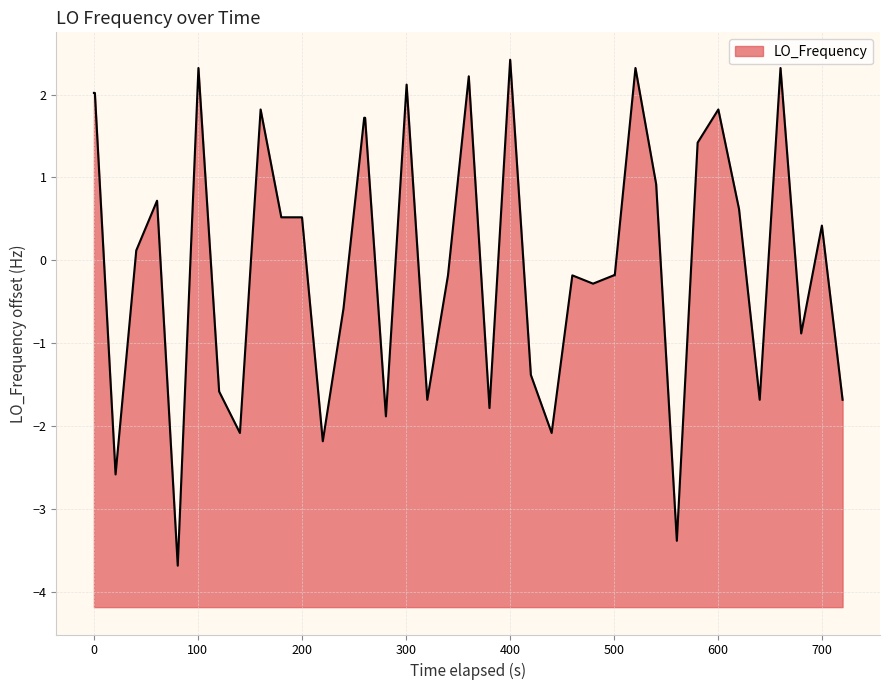

Does the chart have visible grid lines?

Yes